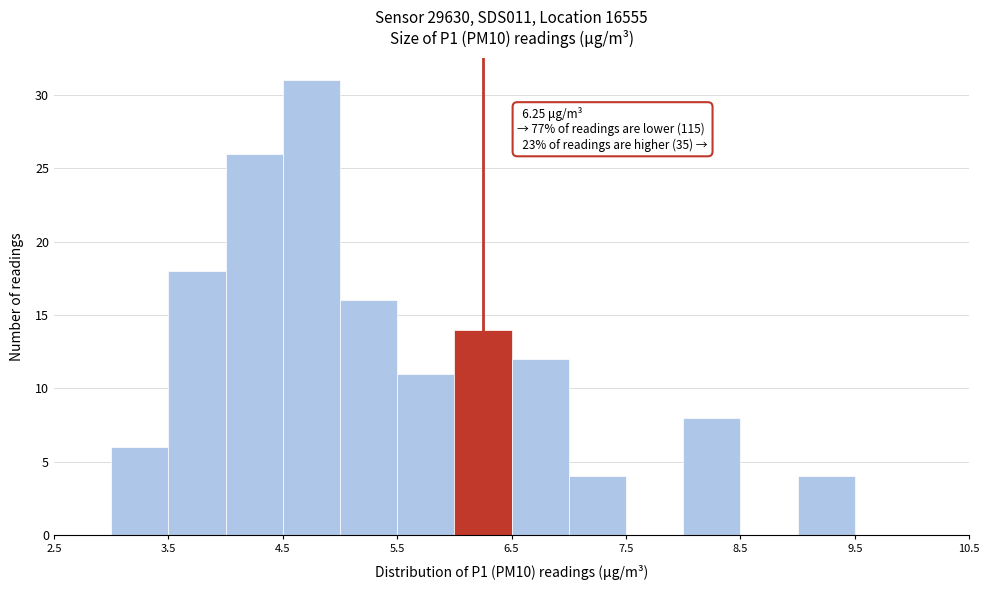

Over which range of the x-axis is the bar tallest?

4.5 to 5.0